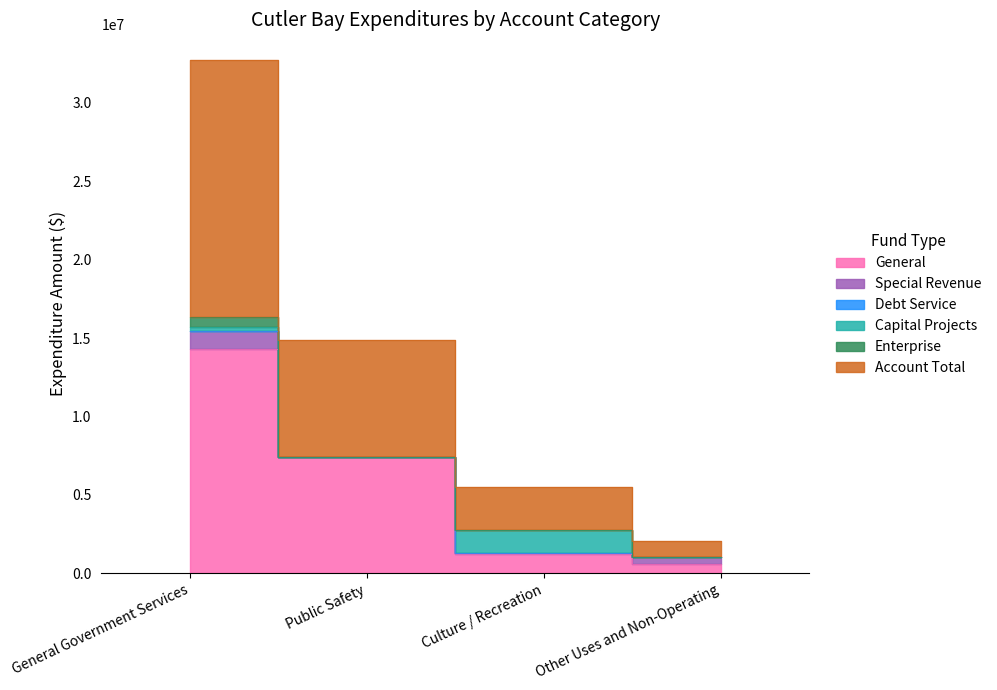

What are all the series names shown in the legend?

General, Special Revenue, Debt Service, Capital Projects, Enterprise, Account Total